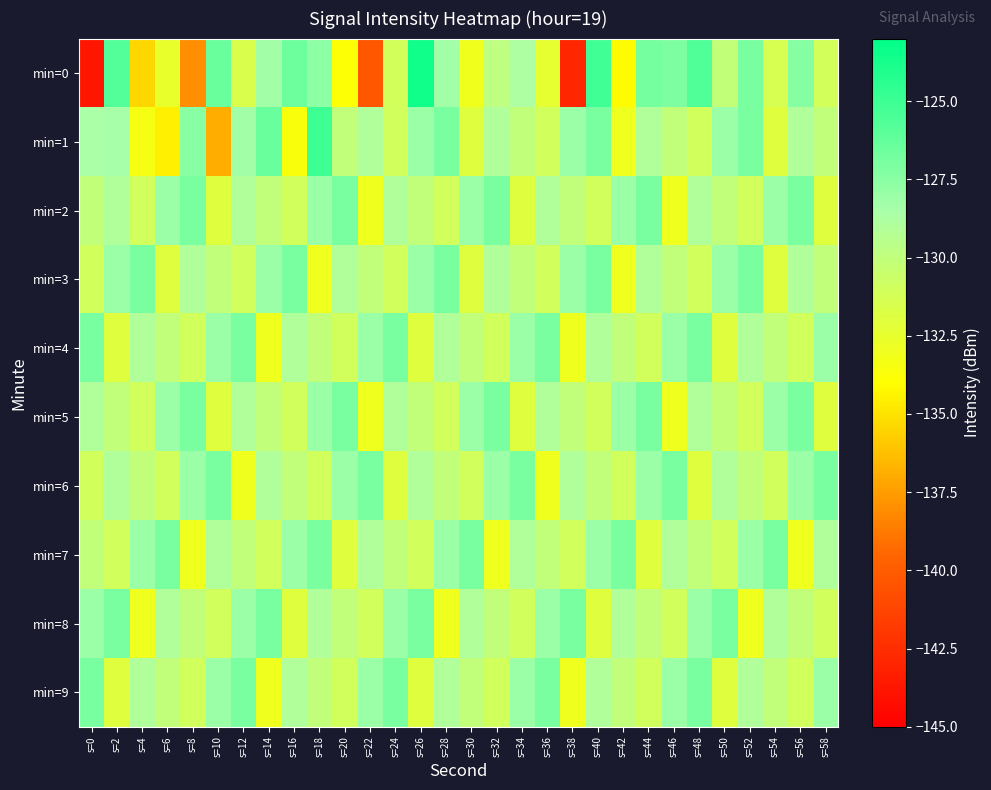

Between s=52 and s=22, which is larger?

s=52